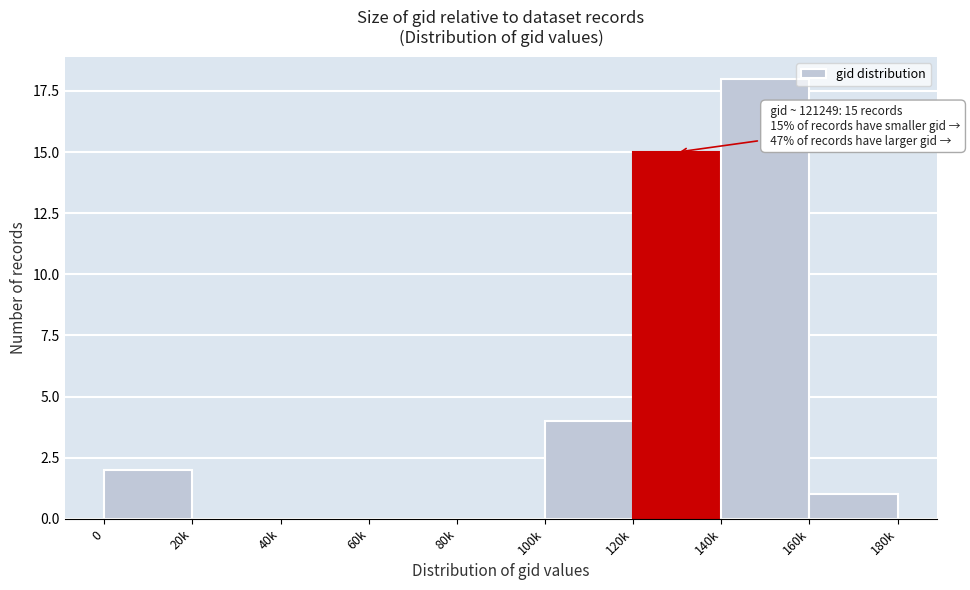

Reading right to left, transcribe all the data shown in this chart.

160k=1	140k=18	120k=15	100k=4	80k=0	60k=0	40k=0	20k=0	0=2